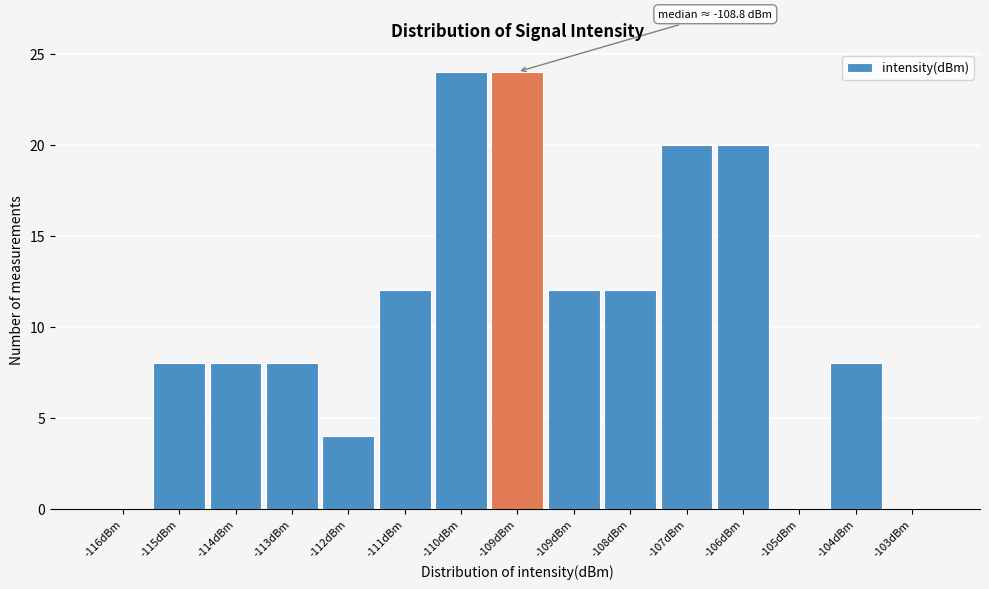

Are the bars horizontal?

No